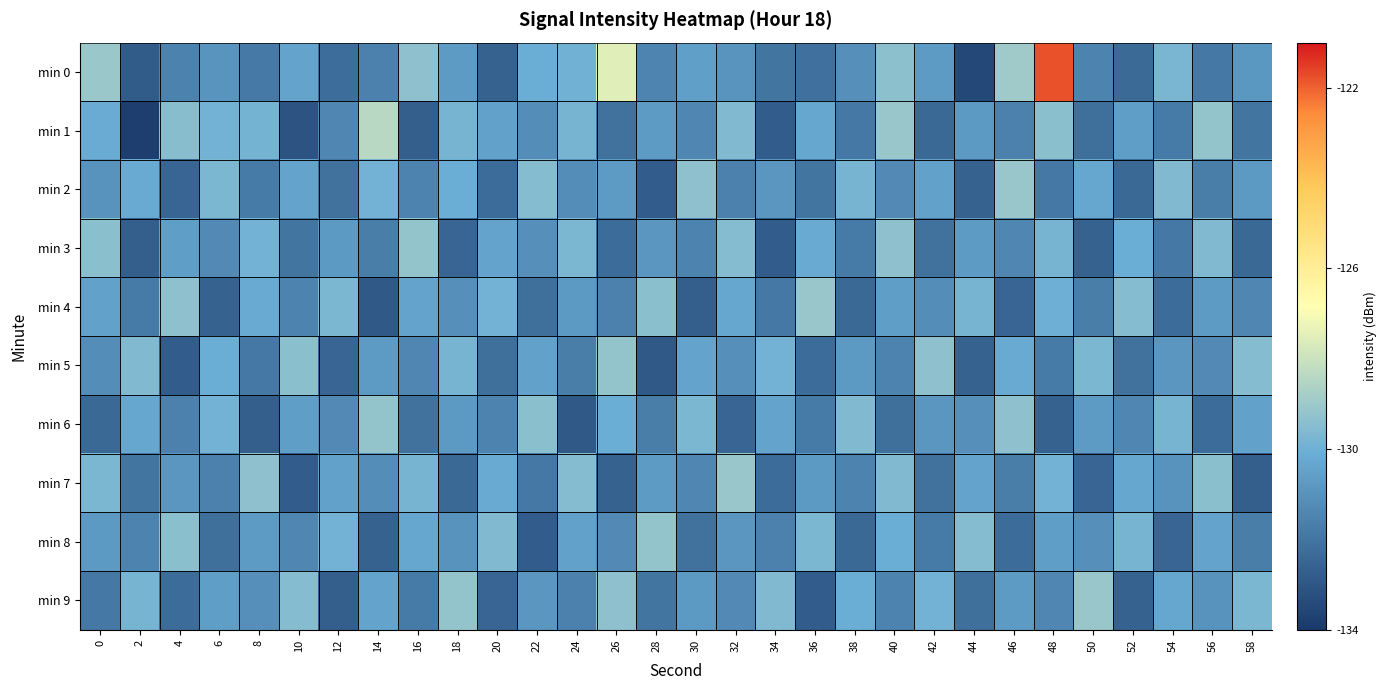

Reading left to right, list all the values displayed in this chart.

min 0: 0=-129.0	2=-132.9	4=-131.5	6=-130.9	8=-131.9	10=-130.4	12=-132.2	14=-131.6	16=-129.3	18=-130.7	20=-132.6	22=-130.1	24=-130.0	26=-127.5	28=-131.4	30=-130.6	32=-130.9	34=-132.0	36=-132.1	38=-131.1	40=-129.4	42=-130.7	44=-133.5	46=-129.0	48=-121.8	50=-131.5	52=-132.3	54=-129.8	56=-131.9	58=-130.8
min 1: 0=-130.2	2=-133.8	4=-129.4	6=-129.9	8=-129.9	10=-133.1	12=-131.4	14=-128.4	16=-132.7	18=-129.8	20=-130.5	22=-131.2	24=-129.8	26=-132.1	28=-130.7	30=-131.4	32=-129.6	34=-132.8	36=-130.3	38=-131.9	40=-129.1	42=-132.4	44=-130.8	46=-131.6	48=-129.4	50=-132.2	52=-130.6	54=-131.8	56=-129.2	58=-132.0
min 2: 0=-131.0	2=-130.2	4=-132.5	6=-129.7	8=-131.8	10=-130.4	12=-132.1	14=-129.9	16=-131.5	18=-130.1	20=-132.3	22=-129.5	24=-131.2	26=-130.7	28=-132.8	30=-129.3	32=-131.6	34=-130.9	36=-132.0	38=-129.8	40=-131.3	42=-130.5	44=-132.6	46=-129.1	48=-131.9	50=-130.3	52=-132.4	54=-129.6	56=-131.7	58=-130.8
min 3: 0=-129.4	2=-132.7	4=-130.6	6=-131.3	8=-129.9	10=-132.0	12=-130.8	14=-131.7	16=-129.2	18=-132.5	20=-130.4	22=-131.1	24=-129.7	26=-132.3	28=-130.9	30=-131.5	32=-129.5	34=-132.8	36=-130.2	38=-131.8	40=-129.3	42=-132.1	44=-130.7	46=-131.4	48=-129.8	50=-132.6	52=-130.1	54=-131.9	56=-129.6	58=-132.4
min 4: 0=-130.5	2=-131.8	4=-129.3	6=-132.6	8=-130.2	10=-131.5	12=-129.7	14=-132.9	16=-130.4	18=-131.1	20=-129.9	22=-132.2	24=-130.8	26=-131.6	28=-129.4	30=-132.7	32=-130.3	34=-131.9	36=-129.1	38=-132.4	40=-130.6	42=-131.2	44=-129.8	46=-132.5	48=-130.0	50=-131.7	52=-129.5	54=-132.3	56=-130.7	58=-131.4
min 5: 0=-131.2	2=-129.6	4=-132.8	6=-130.1	8=-131.9	10=-129.4	12=-132.5	14=-130.7	16=-131.4	18=-129.8	20=-132.2	22=-130.5	24=-131.7	26=-129.2	28=-132.9	30=-130.4	32=-131.1	34=-129.9	36=-132.3	38=-130.8	40=-131.5	42=-129.3	44=-132.6	46=-130.2	48=-131.8	50=-129.7	52=-132.1	54=-130.9	56=-131.3	58=-129.5
min 6: 0=-132.4	2=-130.3	4=-131.6	6=-129.9	8=-132.7	10=-130.6	12=-131.3	14=-129.2	16=-132.1	18=-130.8	20=-131.5	22=-129.4	24=-132.9	26=-130.1	28=-131.7	30=-129.7	32=-132.5	34=-130.4	36=-131.8	38=-129.6	40=-132.2	42=-130.9	44=-131.1	46=-129.3	48=-132.6	50=-130.7	52=-131.4	54=-129.8	56=-132.3	58=-130.5
min 7: 0=-129.7	2=-132.0	4=-130.9	6=-131.6	8=-129.3	10=-132.8	12=-130.5	14=-131.2	16=-129.8	18=-132.4	20=-130.2	22=-131.9	24=-129.5	26=-132.6	28=-130.7	30=-131.4	32=-129.1	34=-132.3	36=-130.8	38=-131.5	40=-129.6	42=-132.1	44=-130.4	46=-131.7	48=-129.9	50=-132.5	52=-130.3	54=-131.0	56=-129.4	58=-132.7
min 8: 0=-130.8	2=-131.5	4=-129.4	6=-132.2	8=-130.7	10=-131.4	12=-129.9	14=-132.6	16=-130.3	18=-131.0	20=-129.6	22=-132.8	24=-130.5	26=-131.3	28=-129.2	30=-132.1	32=-130.9	34=-131.6	36=-129.7	38=-132.4	40=-130.1	42=-131.8	44=-129.5	46=-132.3	48=-130.6	50=-131.1	52=-129.8	54=-132.5	56=-130.4	58=-131.7
min 9: 0=-131.9	2=-129.8	4=-132.3	6=-130.6	8=-131.1	10=-129.5	12=-132.7	14=-130.4	16=-131.8	18=-129.2	20=-132.5	22=-130.9	24=-131.6	26=-129.3	28=-132.0	30=-130.8	32=-131.3	34=-129.6	36=-132.8	38=-130.1	40=-131.5	42=-129.9	44=-132.2	46=-130.7	48=-131.4	50=-129.1	52=-132.6	54=-130.3	56=-131.0	58=-129.7